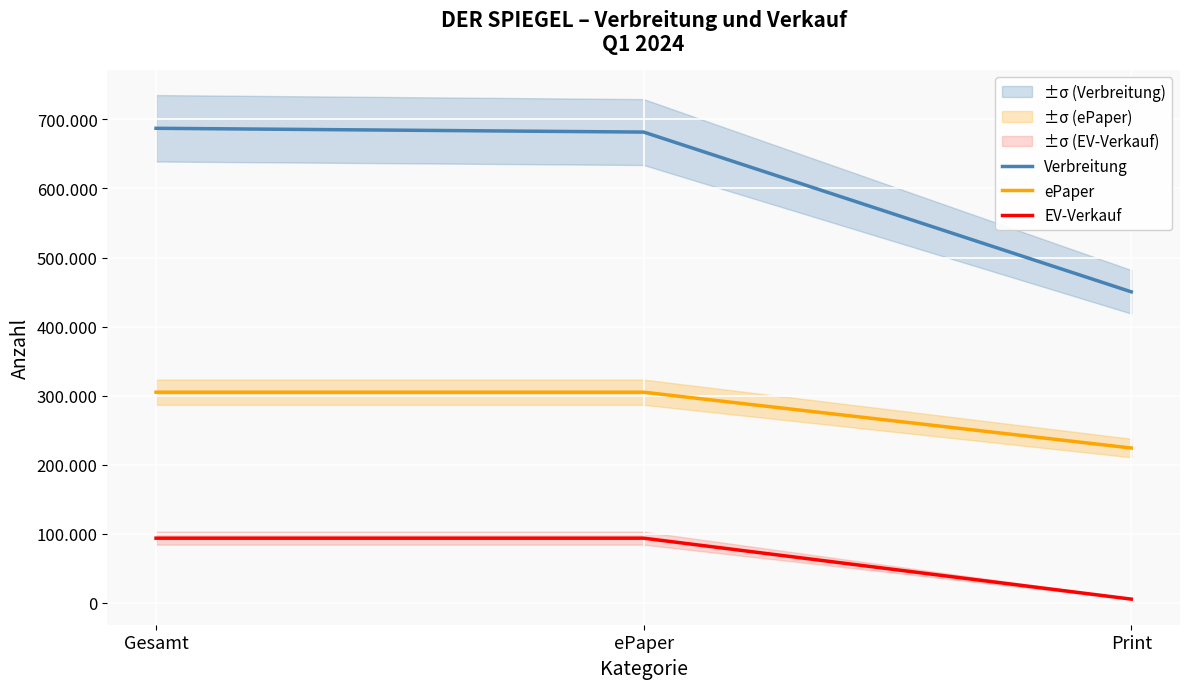

What is the minimum value for EV-Verkauf?

5482